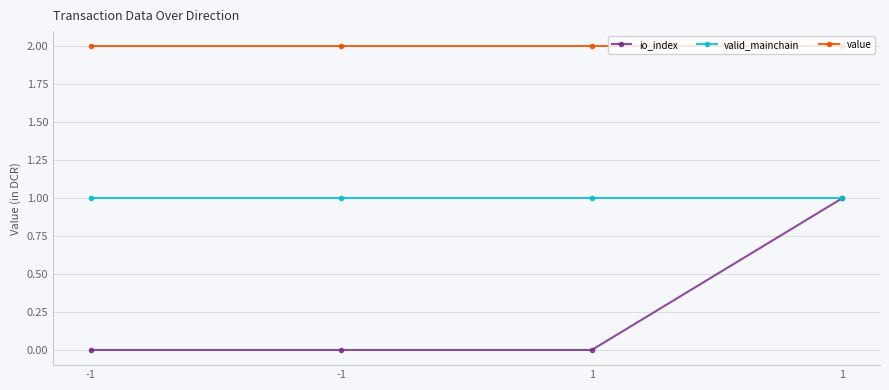

Count the number of data series in this chart.

3